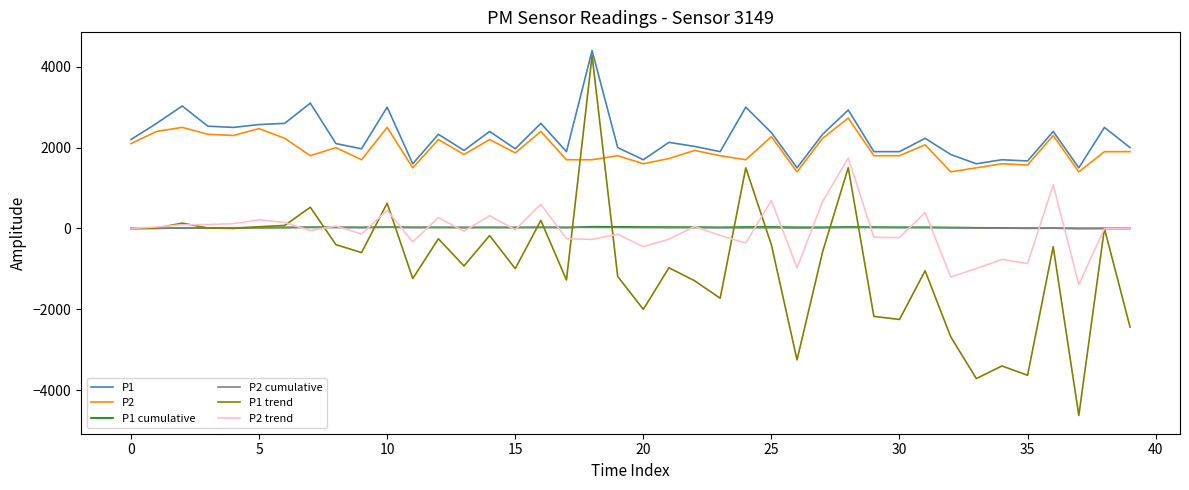

What is the maximum value for P1 trend?

4275.0